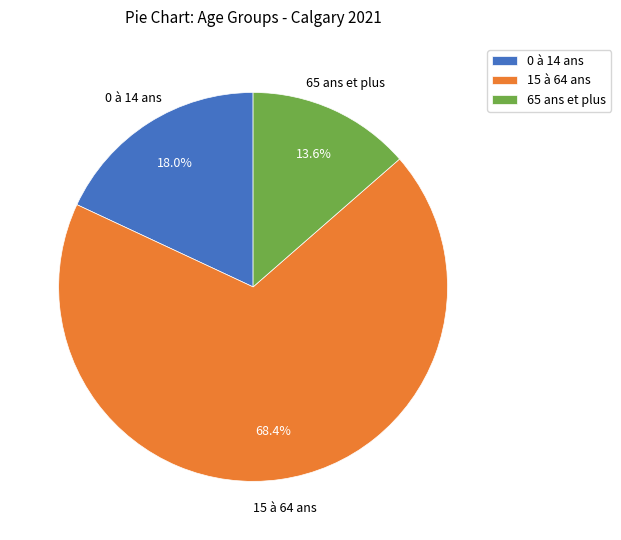

What portion of the pie excludes 65 ans et plus?

86.4%